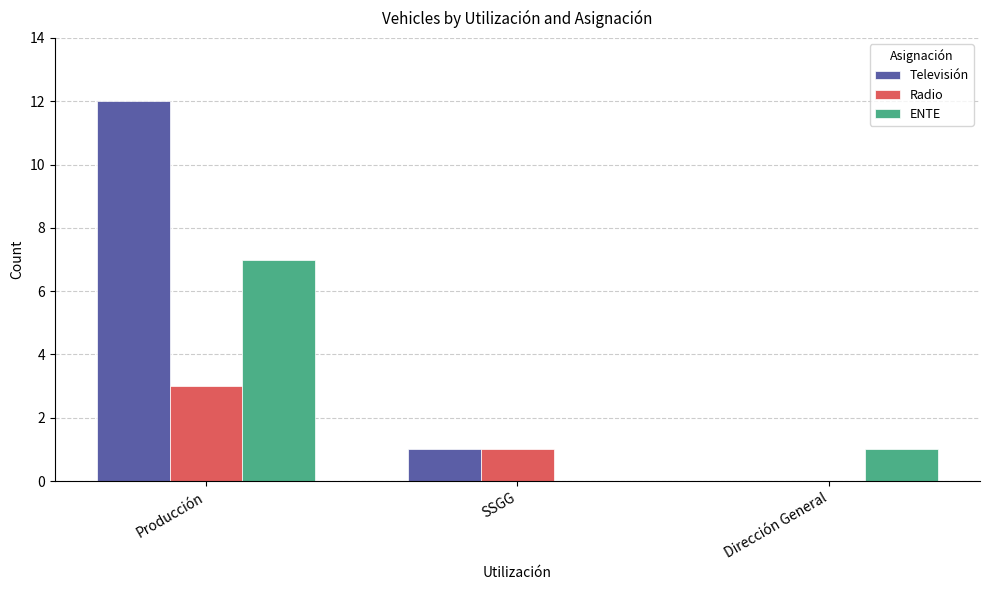

Is the value of Televisión at Dirección General greater than the value of Radio at Producción?

No